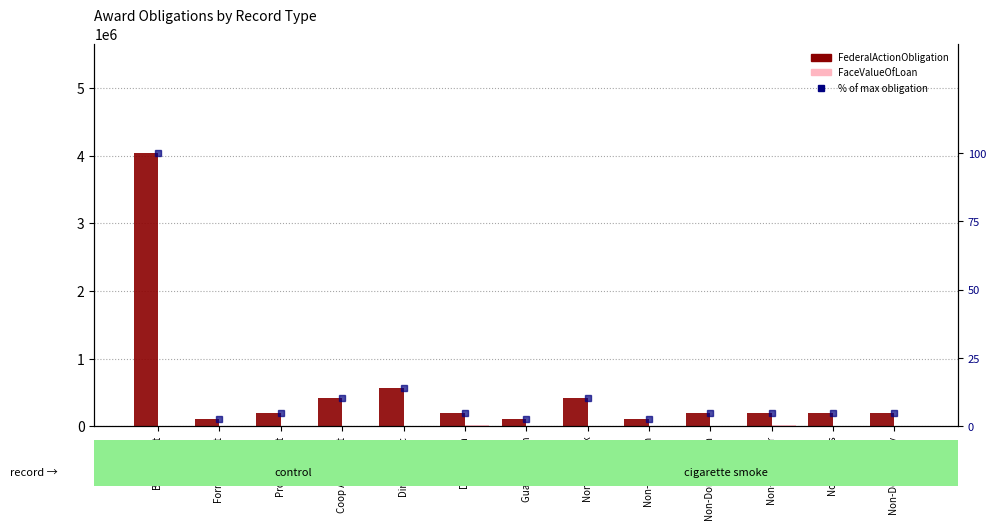

The % of max obligation series shows 2.5 at Non-Dom Form. True or false?

True